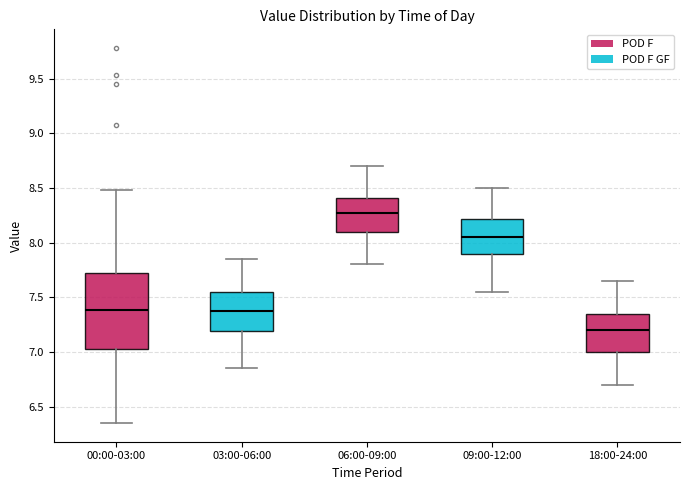

Which box's median line is the highest?

06:00-09:00